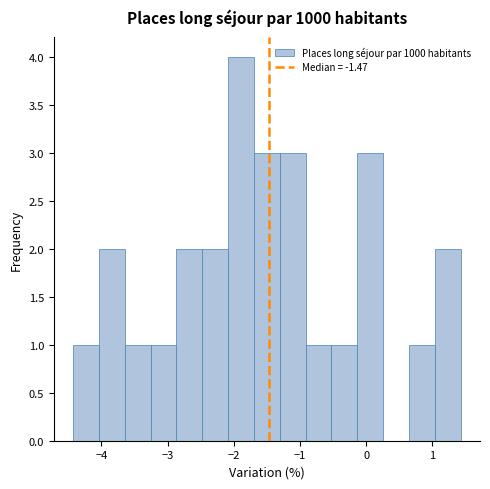

Around what value on the x-axis is the tallest bar? Give the approximate position of its centre, as read against the axis.

-1.9